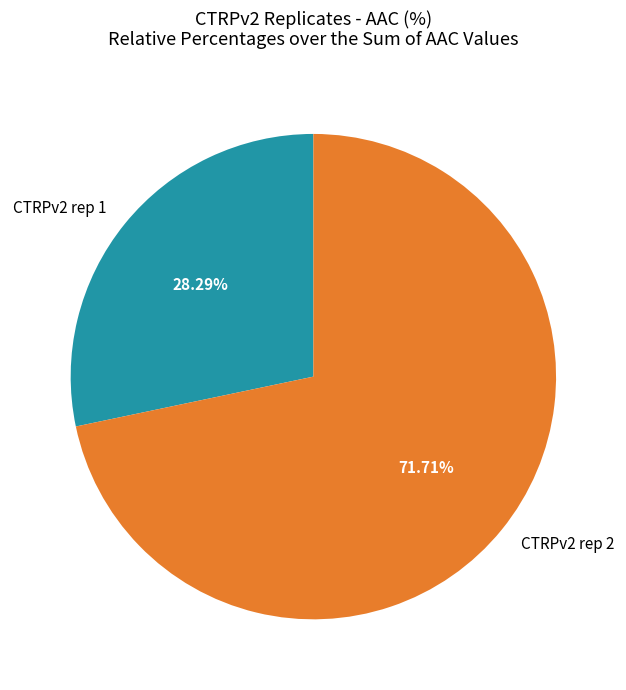

How many slices are in this pie chart?

2